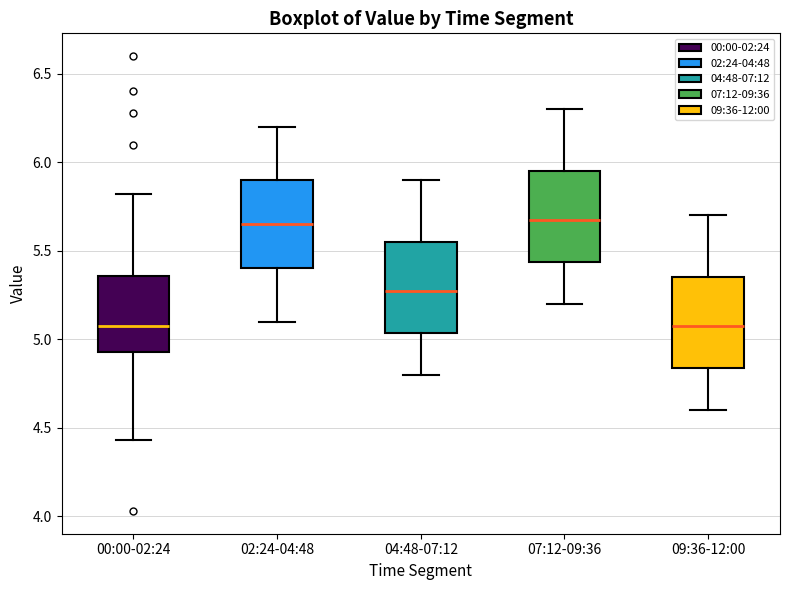

Reading left to right, transcribe this box plot: for each box, give where its median line is, the range the box spans, and where its two whiskers end, as read against the y-axis. The values are not printed on the chart, so give them approximately, as read against the axis.

00:00-02:24: median 5.10, box 4.95 to 5.35, whiskers 4.45 to 5.80
02:24-04:48: median 5.65, box 5.40 to 5.90, whiskers 5.10 to 6.20
04:48-07:12: median 5.30, box 5.05 to 5.55, whiskers 4.80 to 5.90
07:12-09:36: median 5.70, box 5.45 to 5.95, whiskers 5.20 to 6.30
09:36-12:00: median 5.10, box 4.85 to 5.35, whiskers 4.60 to 5.70